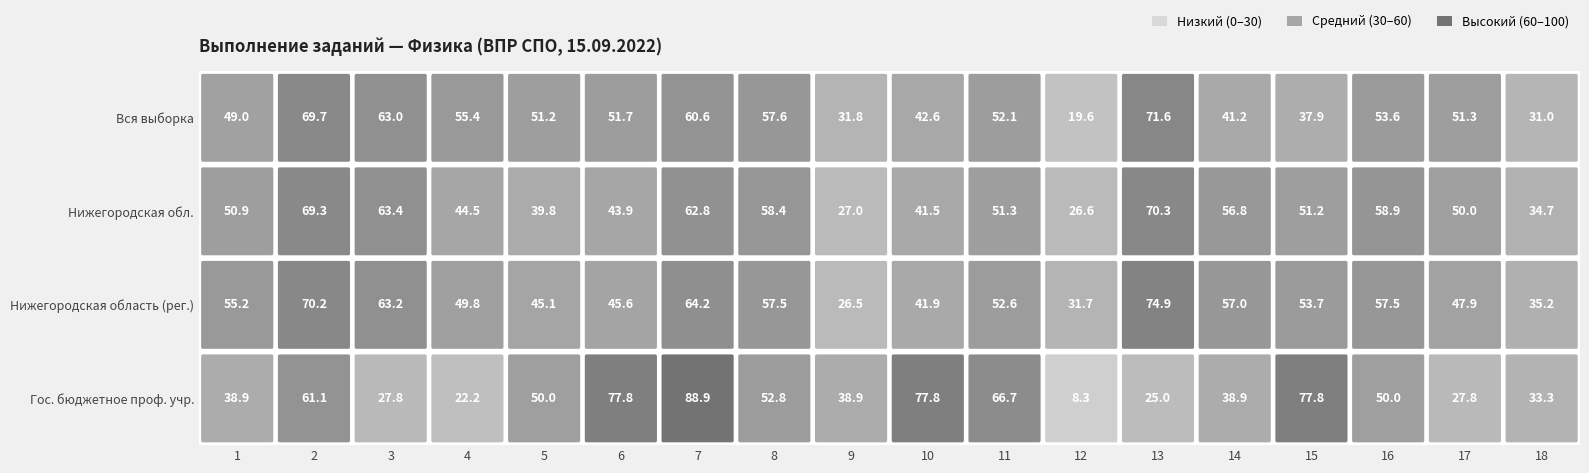

What is the greatest value displayed?

88.9